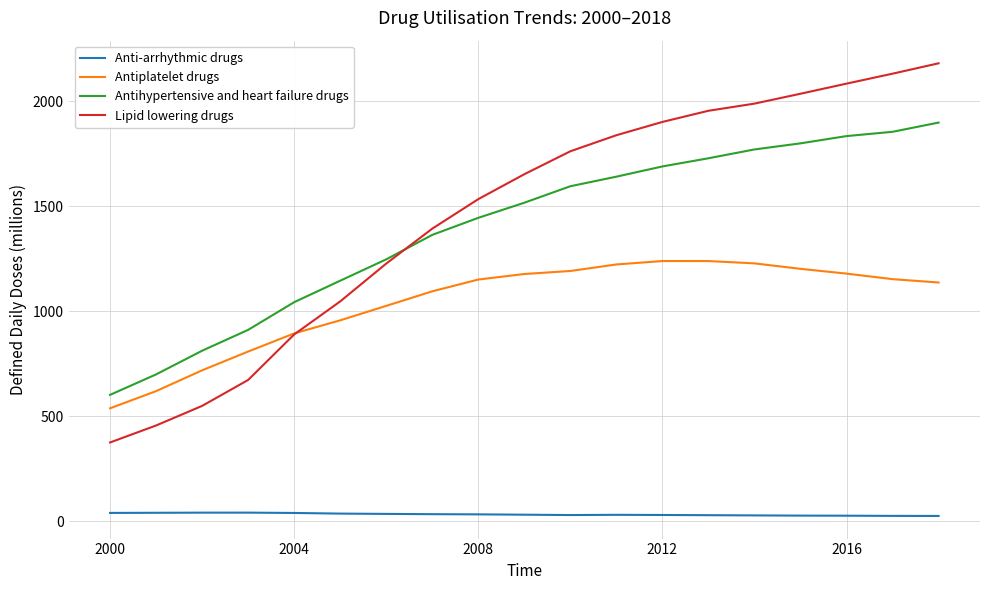

True or false: Antiplatelet drugs has more than 0 points higher than both neighbors.

True